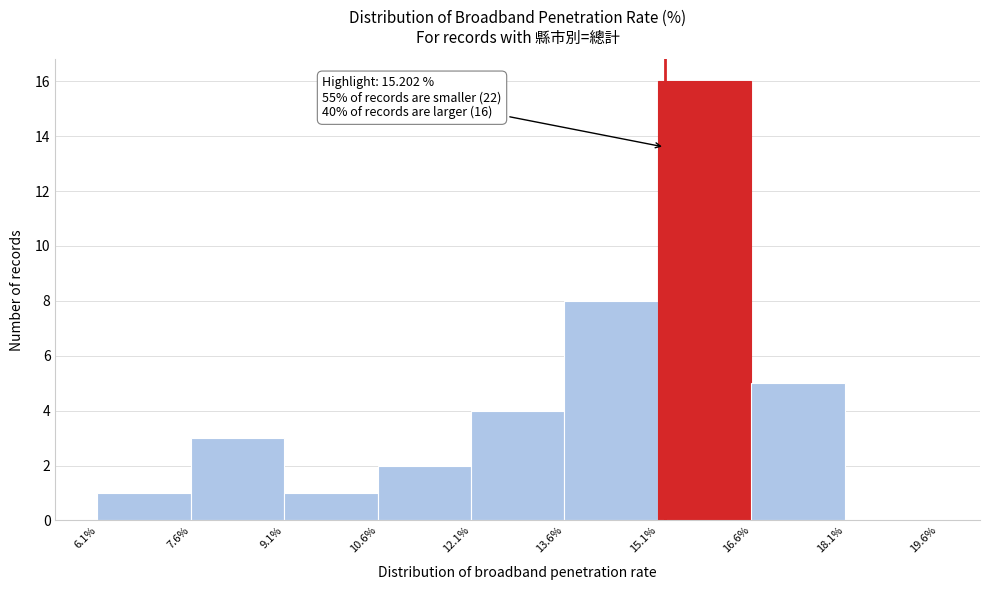

Over which range of the x-axis is the bar tallest?

15.1% to 16.6%